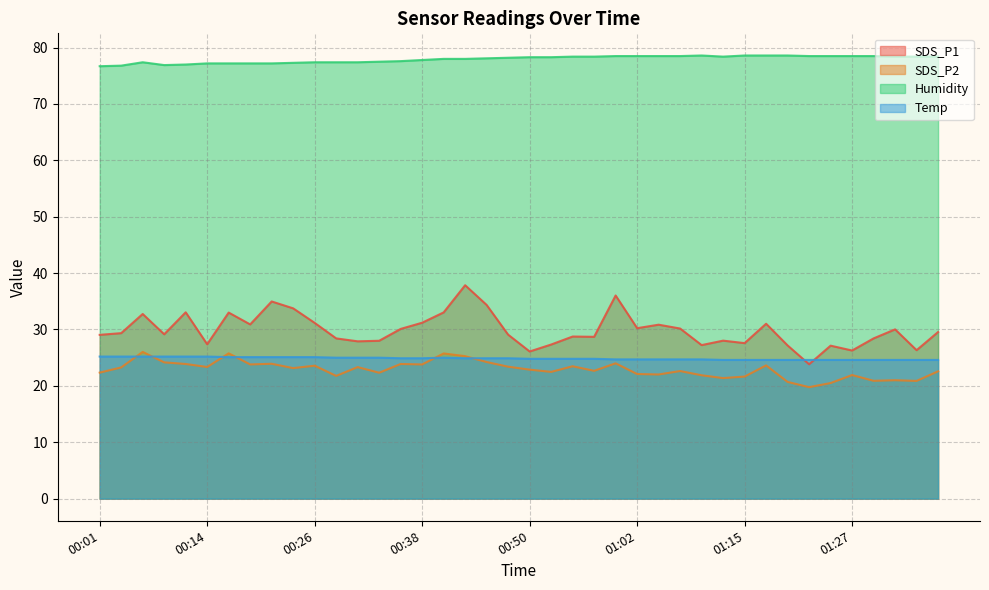

What is the value of the Temp point at the 18th from the left?

24.9